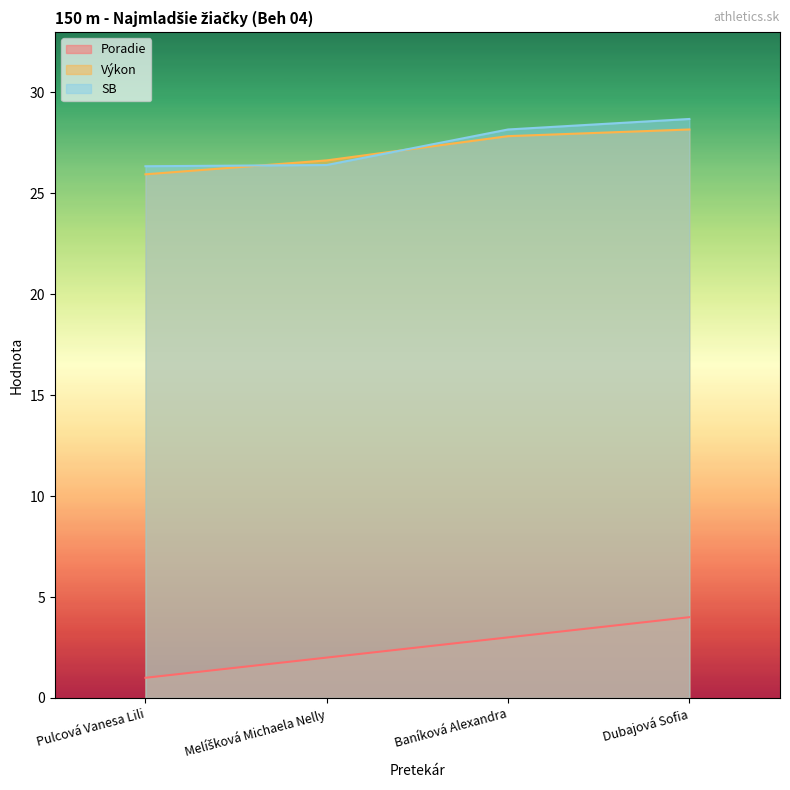

True or false: Výkon and Poradie cross at least once.

False